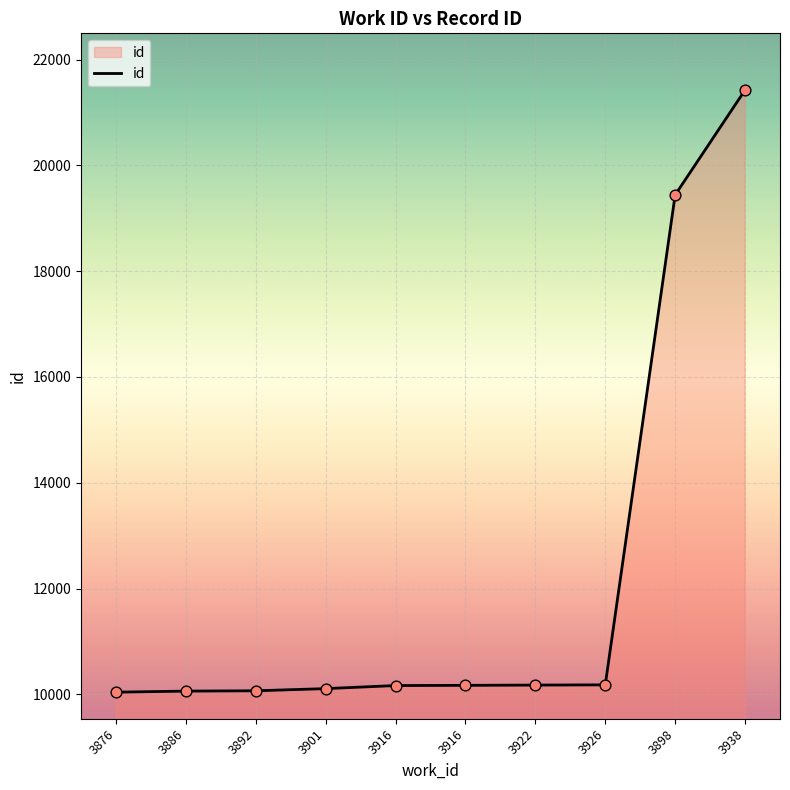

What is the change in value from 3876 to 3898?

+9399